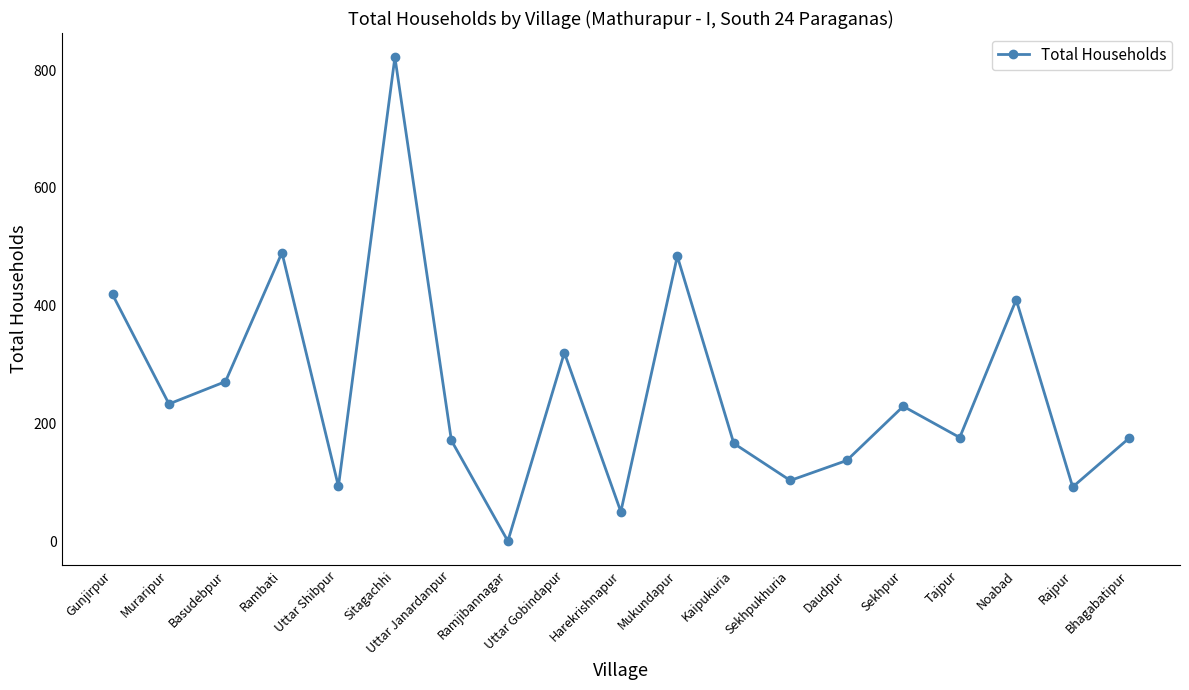

What is the difference between the second highest and second lowest values?

440